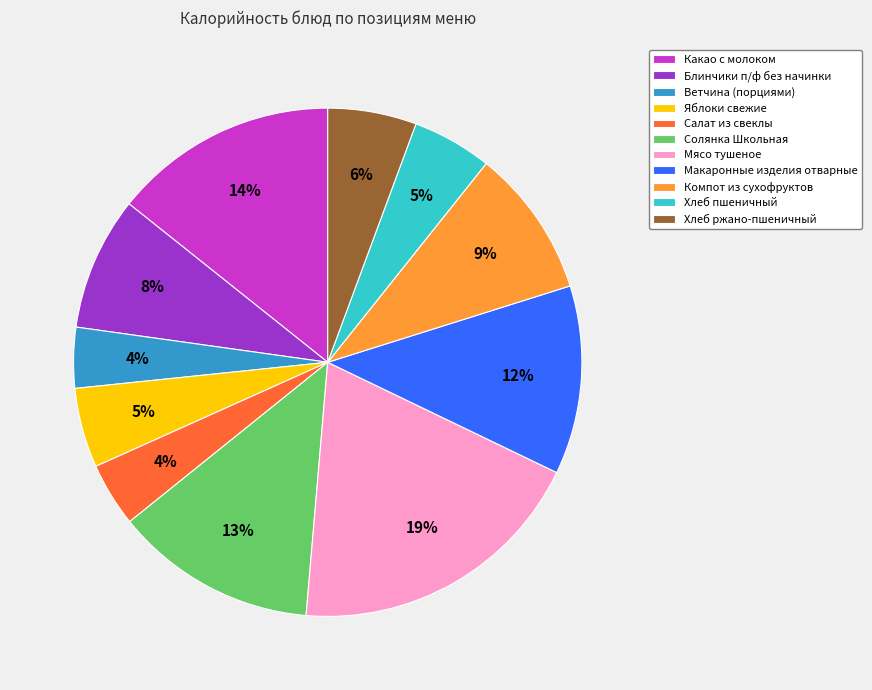

To the nearest percent, what is the difference between the largest and smallest slice percentages?

15%